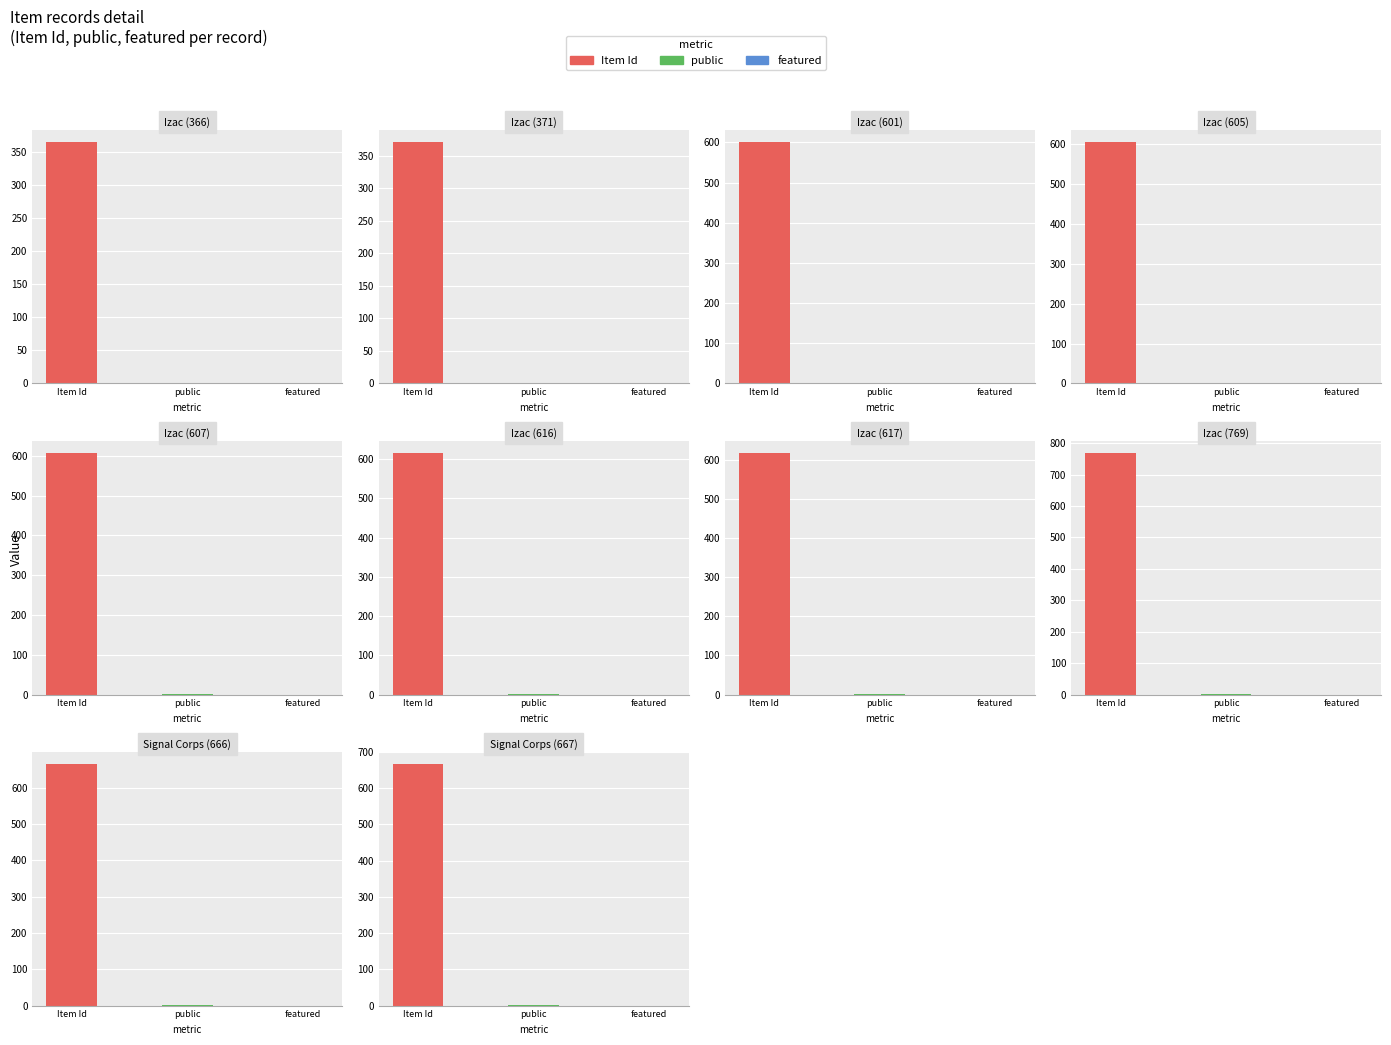

The featured series shows 0 at Signal Corps (666). True or false?

True